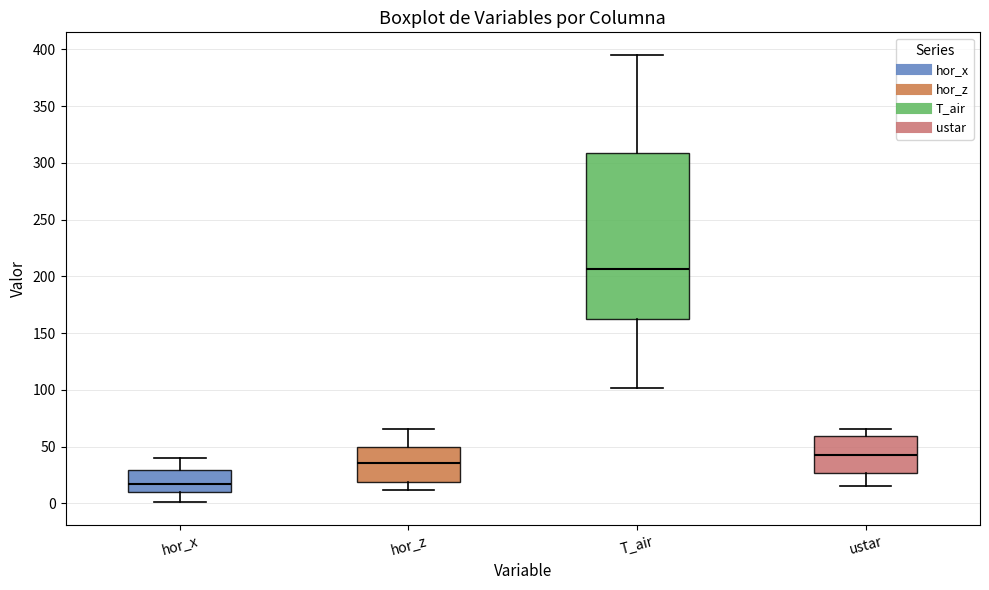

Reading left to right, transcribe this box plot: for each box, give where its median line is, the range the box spans, and where its two whiskers end, as read against the y-axis. The values are not printed on the chart, so give them approximately, as read against the axis.

hor_x: median 15, box 10 to 30, whiskers 0 to 40
hor_z: median 35, box 20 to 50, whiskers 10 to 65
T_air: median 205, box 160 to 310, whiskers 100 to 395
ustar: median 45, box 25 to 60, whiskers 15 to 65